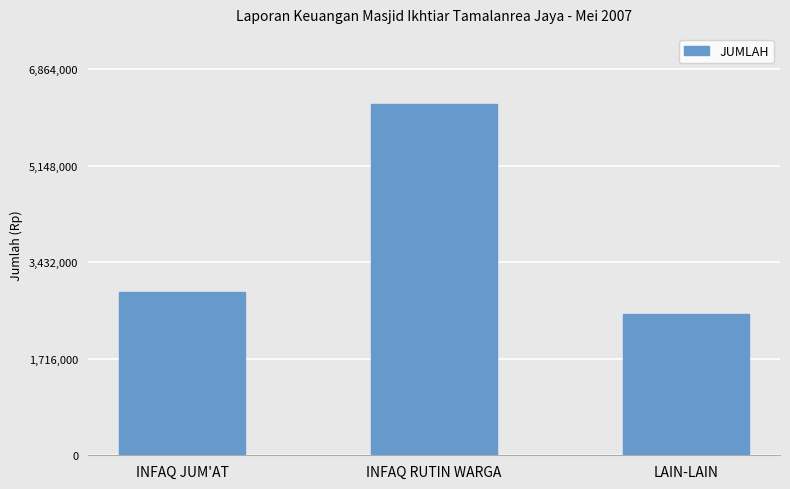

What position from the right is INFAQ RUTIN WARGA?

2